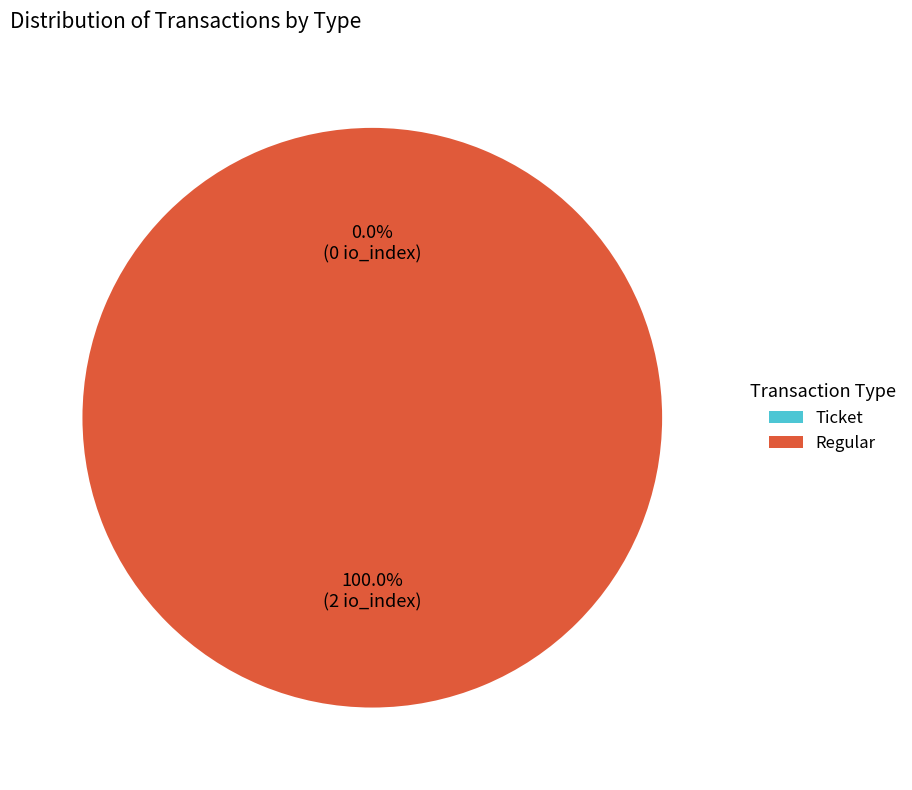

To the nearest percent, what percentage of the pie is Regular?

100%